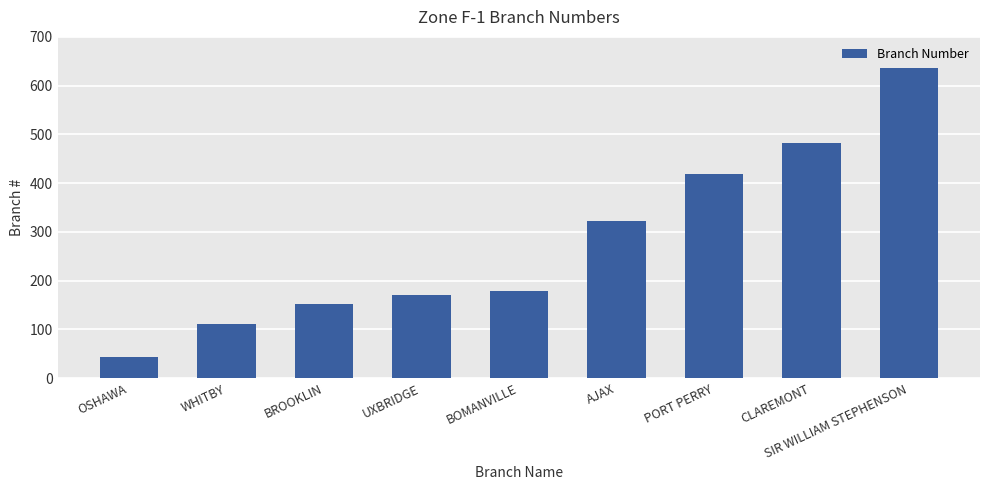

How many distinct data groups are displayed?

1